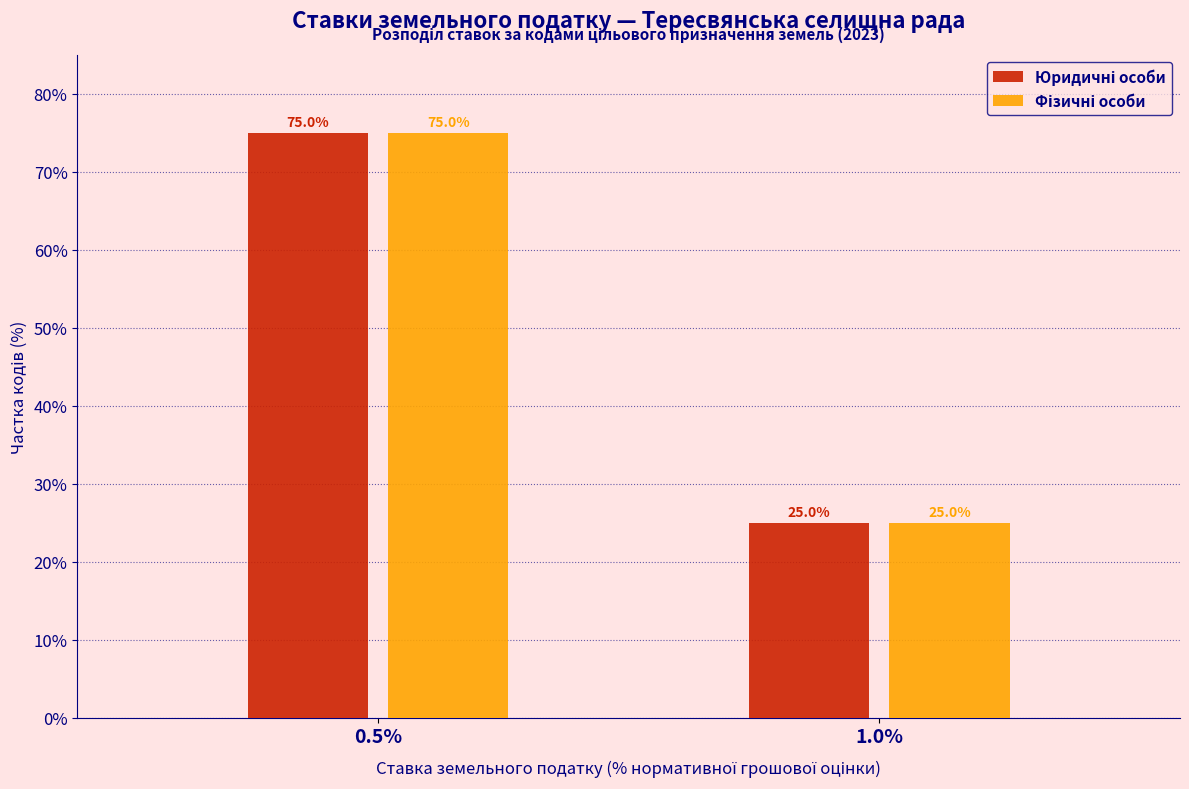

What is the total value across all series at 1.0%?

50